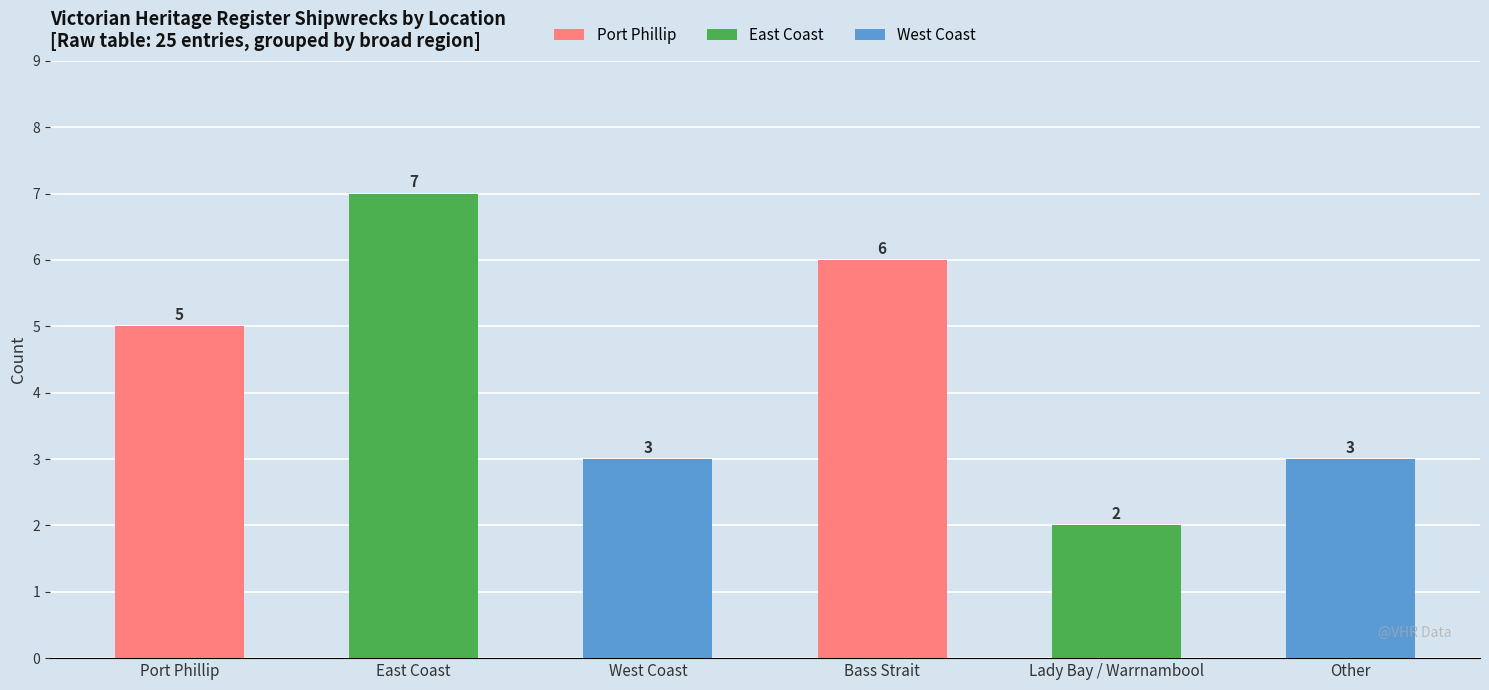

What is the value of the 4th bar from the left?

6